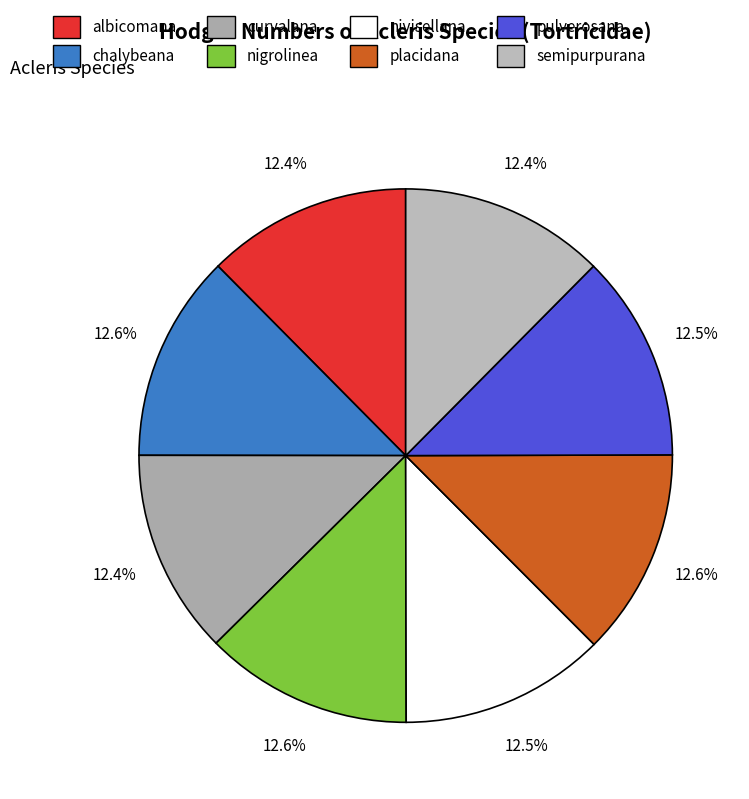

To the nearest percent, what is the combined percentage of curvalana and pulverosana?

25%